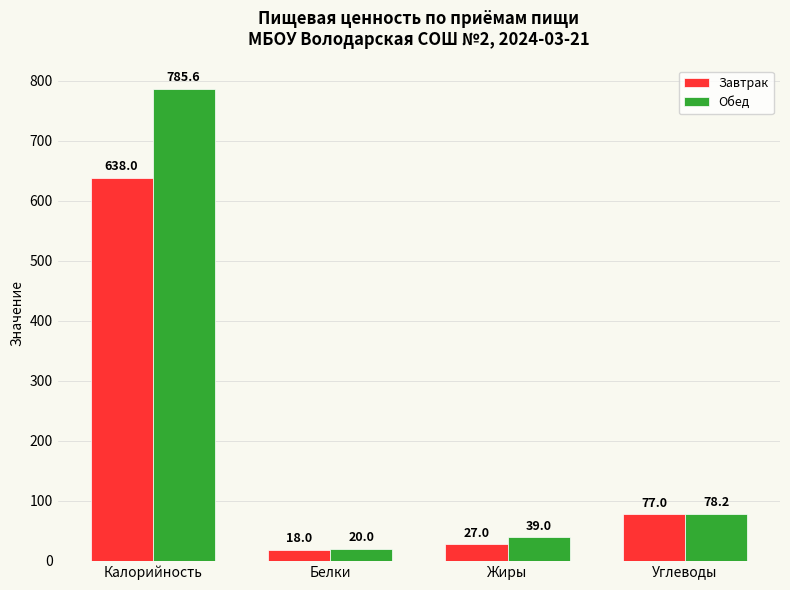

What is the difference between the second highest and minimum values in the Обед series?

58.2